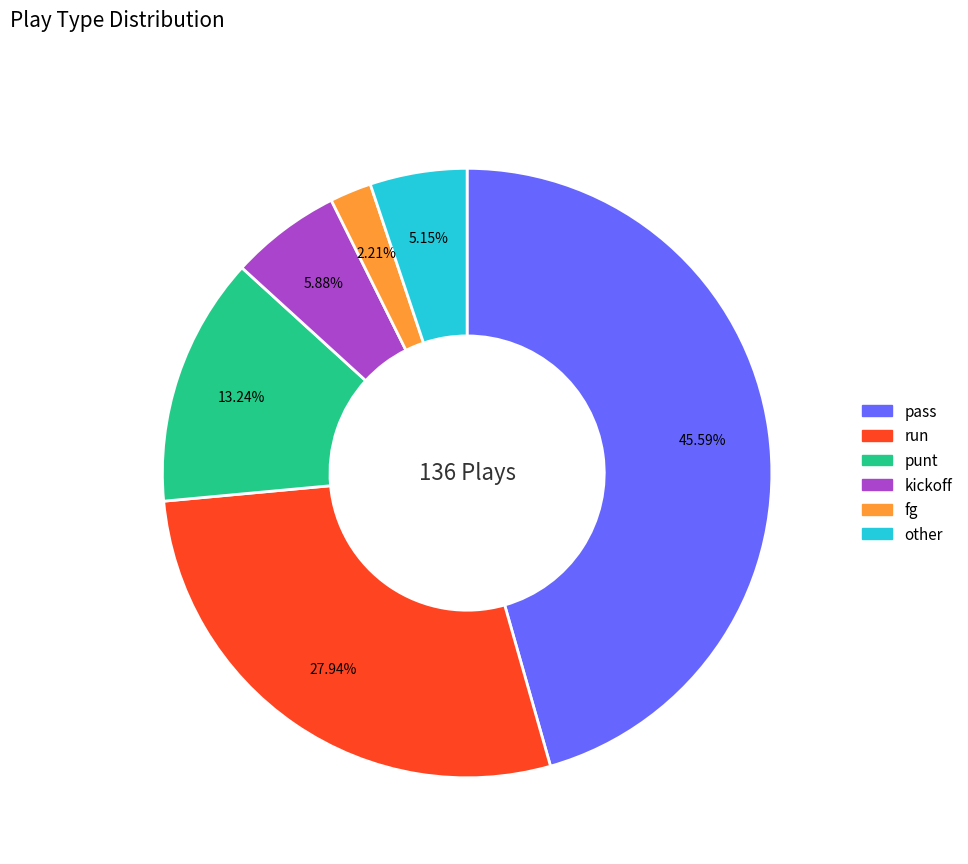

Which category has the smallest portion of the pie?

fg